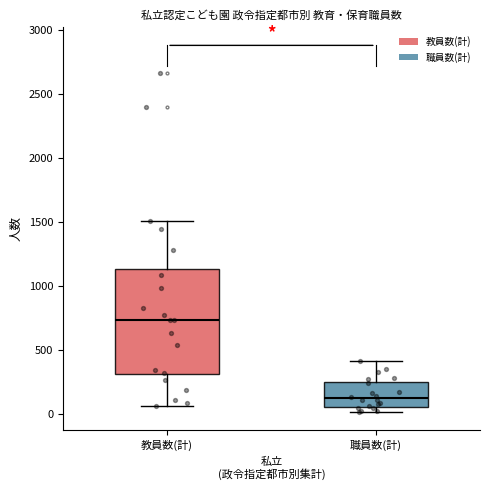

Where does the upper whisker of the box for 教員数(計) end on the y-axis? The values are not printed on the chart, so give them approximately, as read against the axis.

1500